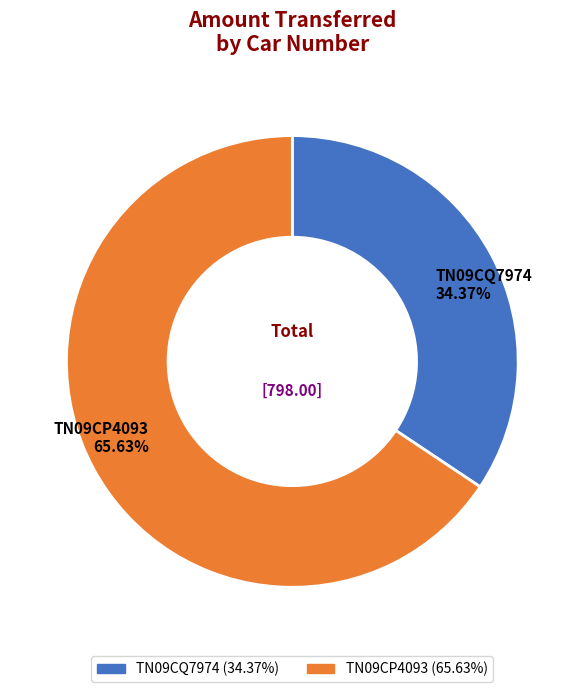

Between TN09CP4093 and TN09CQ7974, which is larger?

TN09CP4093